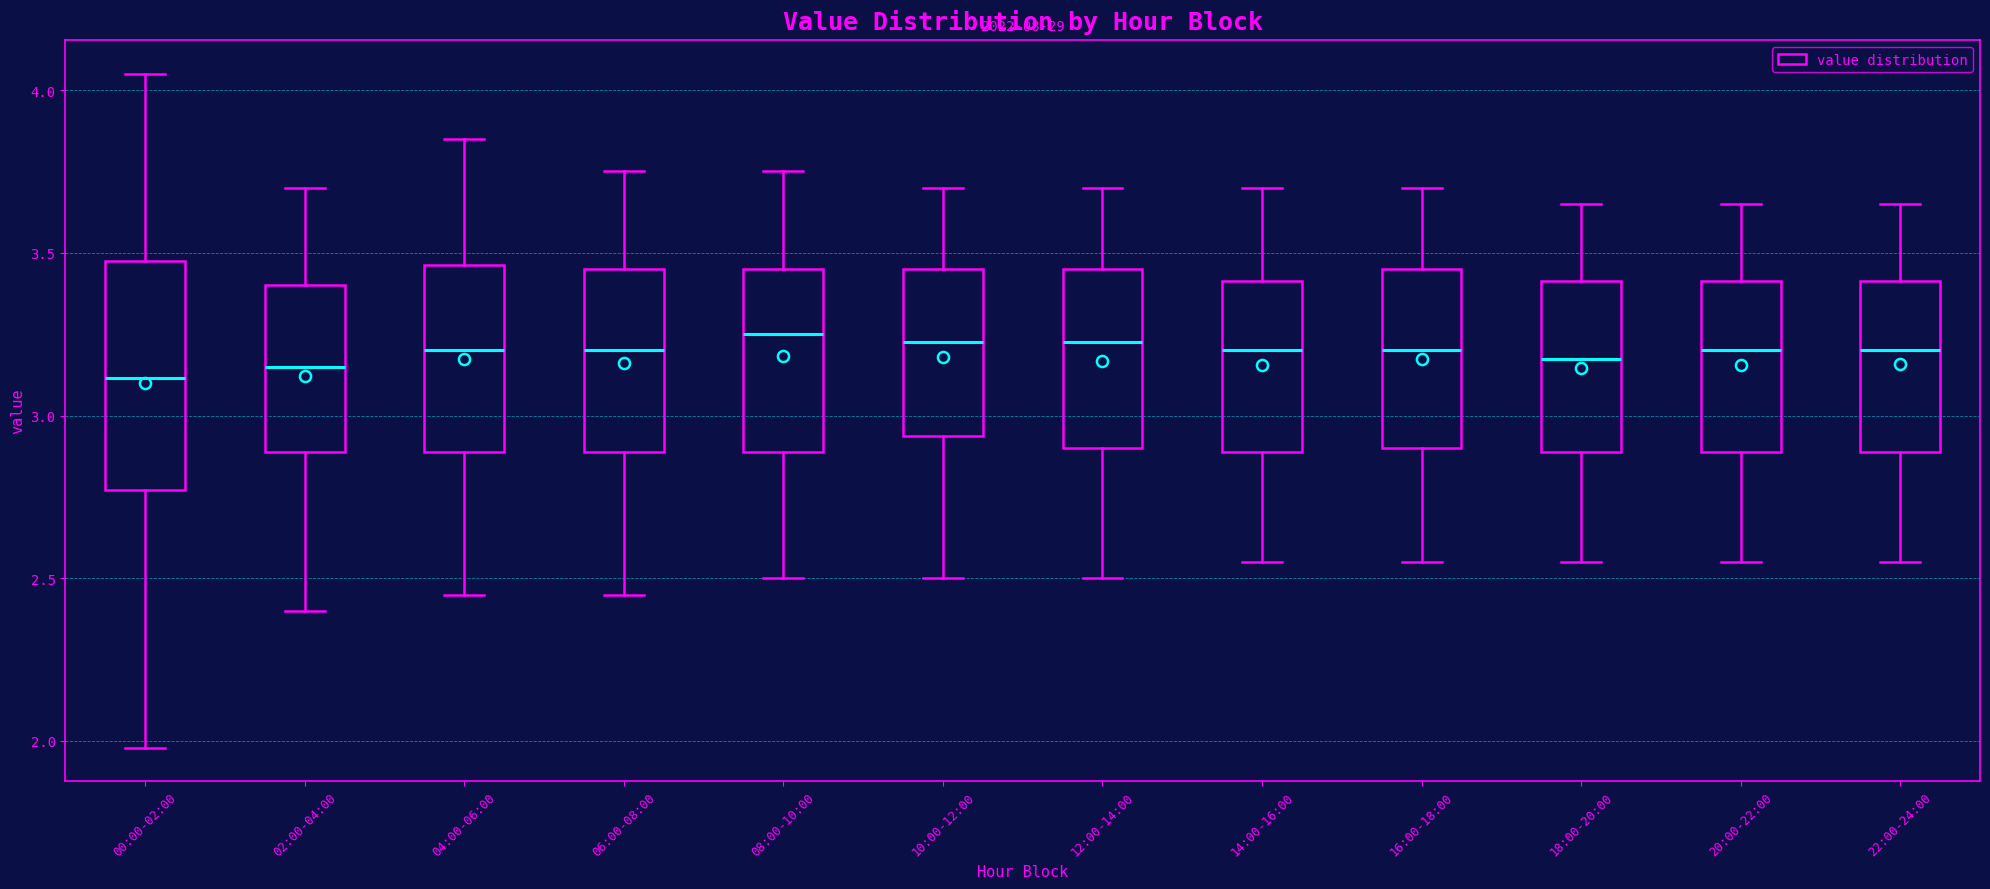

Which box is the tallest, from its lower edge to its upper edge?

00:00-02:00